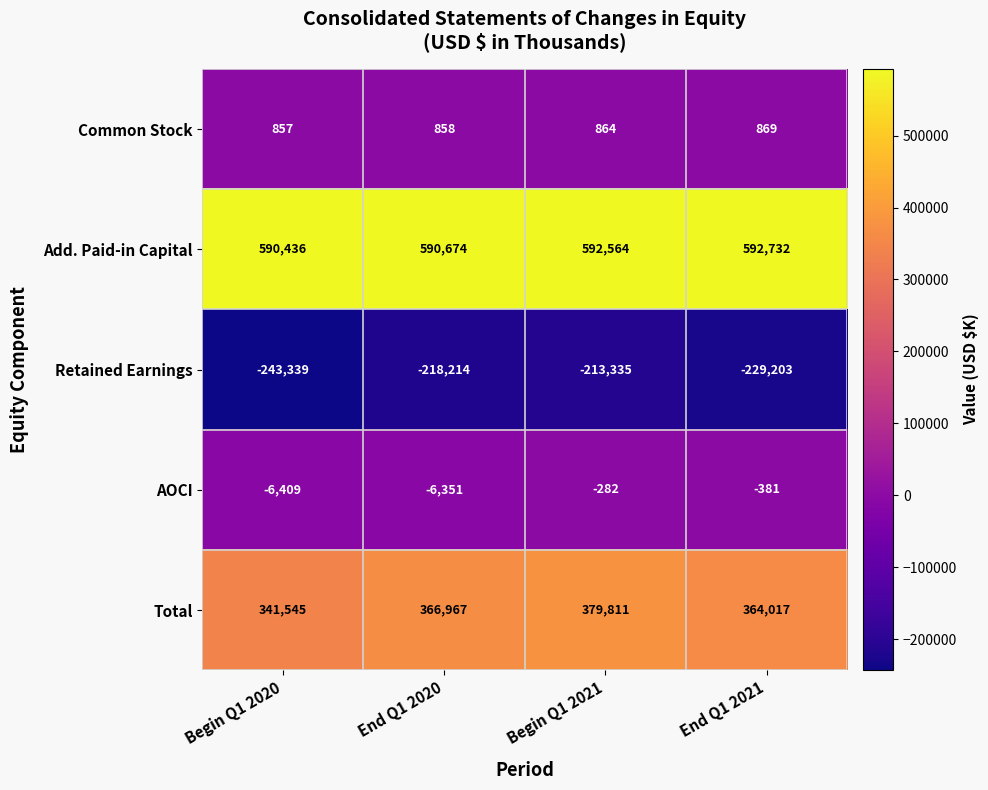

What is the total value across all series at End Q1 2020?

733934